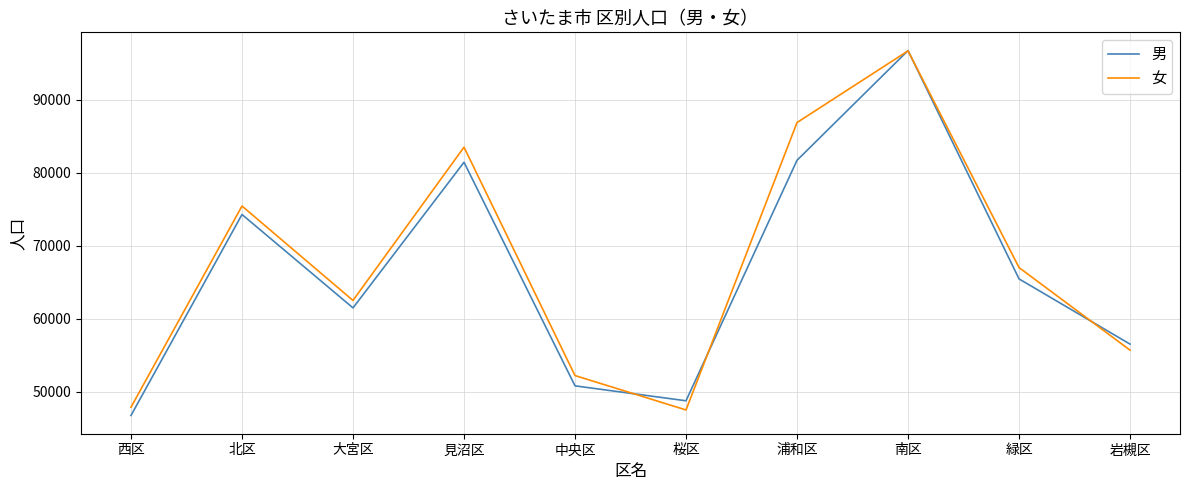

Which category has the lowest value across all series?

西区